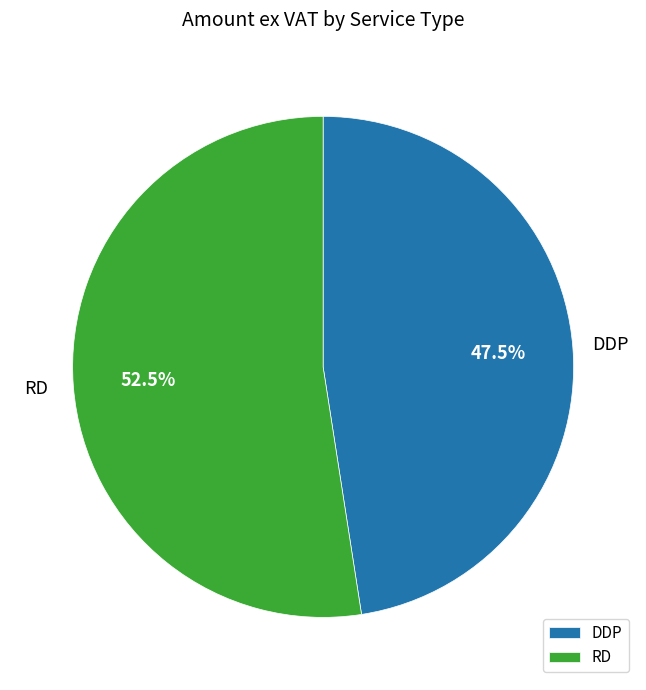

To the nearest percent, what is the average slice percentage?

50%